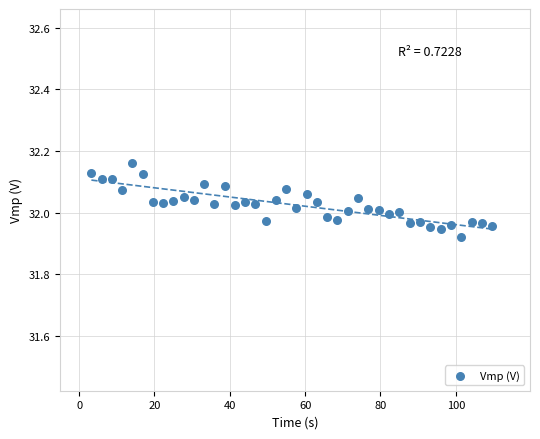

What is the range of X values (max minus min)?

106.4